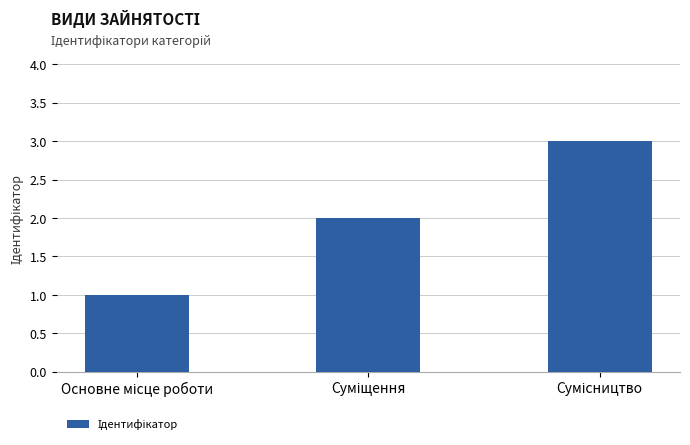

What is the sum of all values?

6